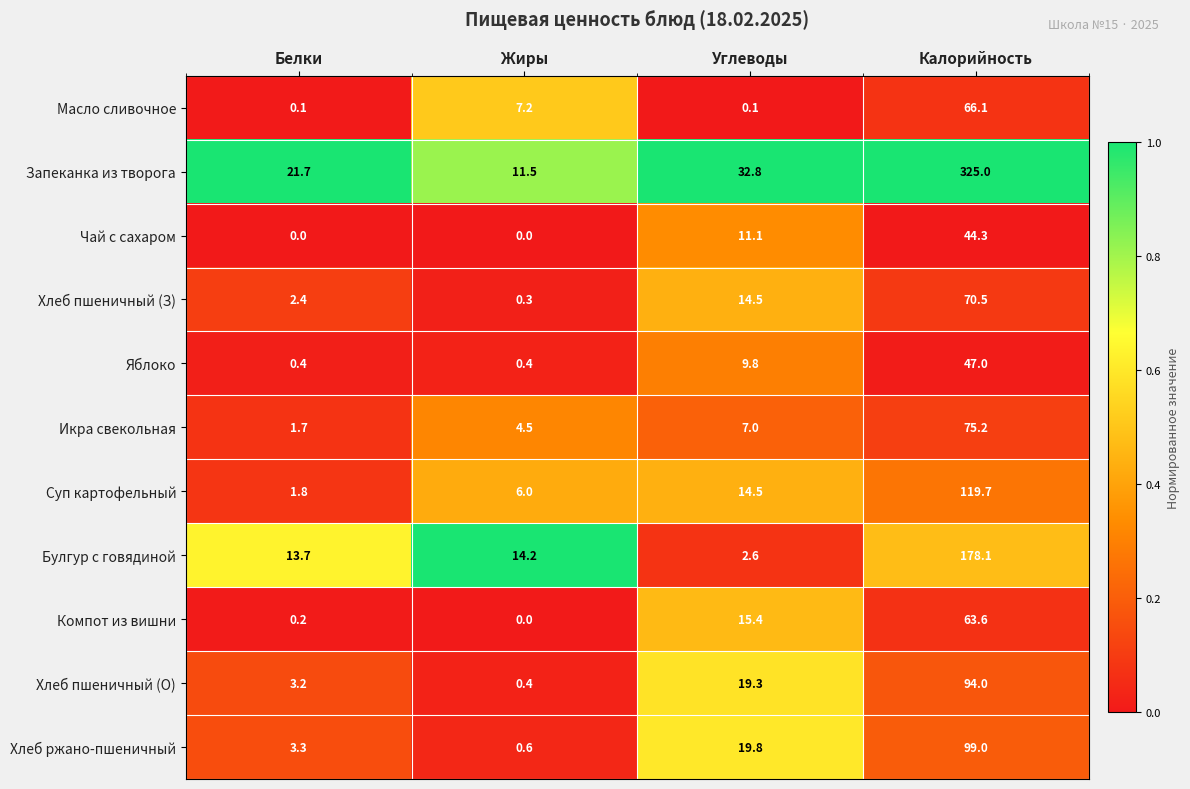

What is the difference between the Булгур с говядиной values at Жиры and Углеводы?

11.6